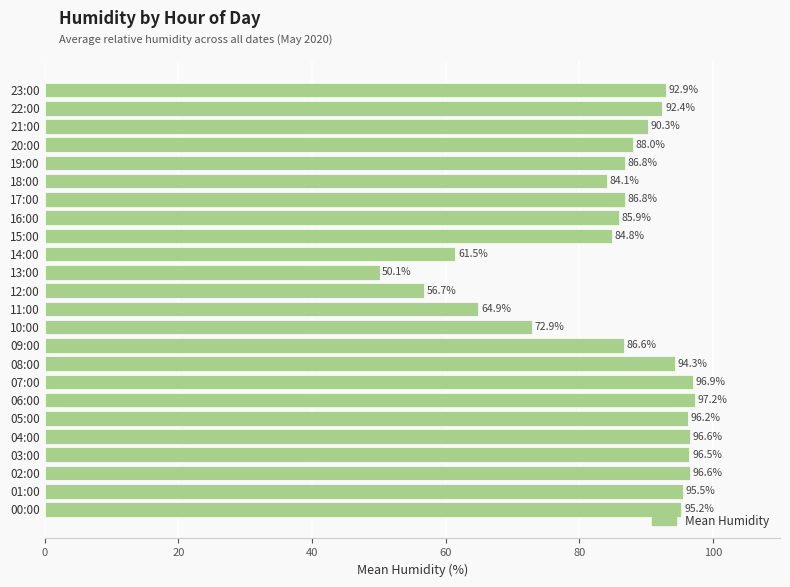

The chart shows a value of 85.9 at 16:00. True or false?

True